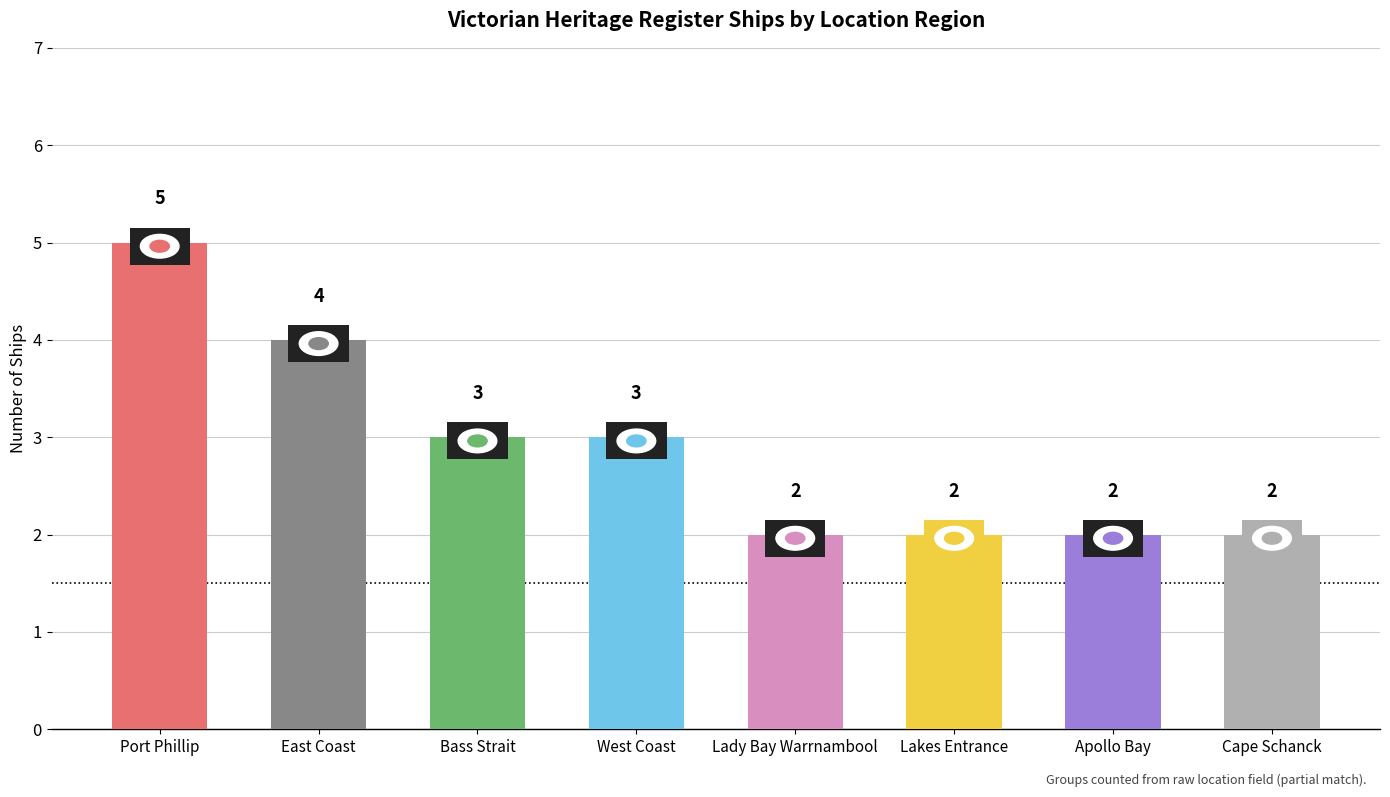

How many data points are less than 3?

4